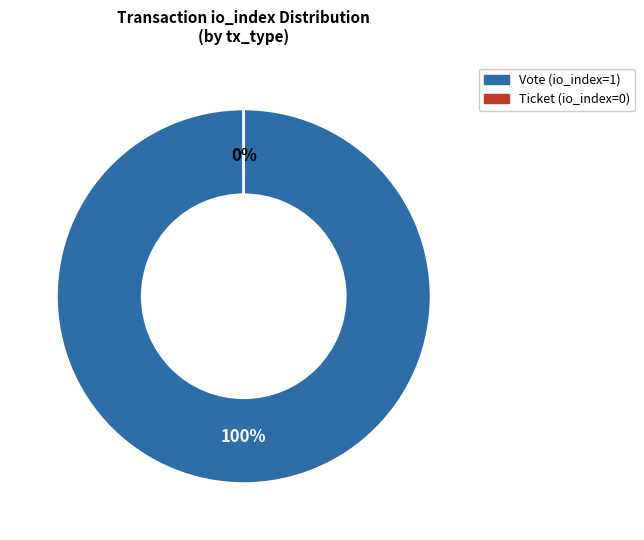

Is there any slice that represents more than half of the pie?

Yes